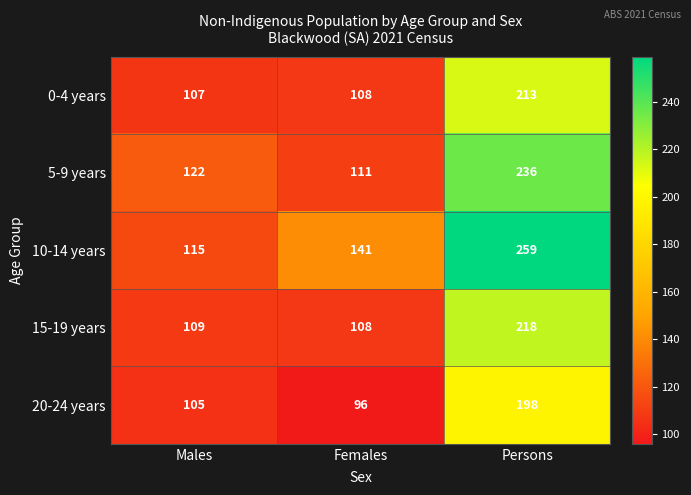

What value does the 10-14 years series have at Persons, to the nearest 10?

260